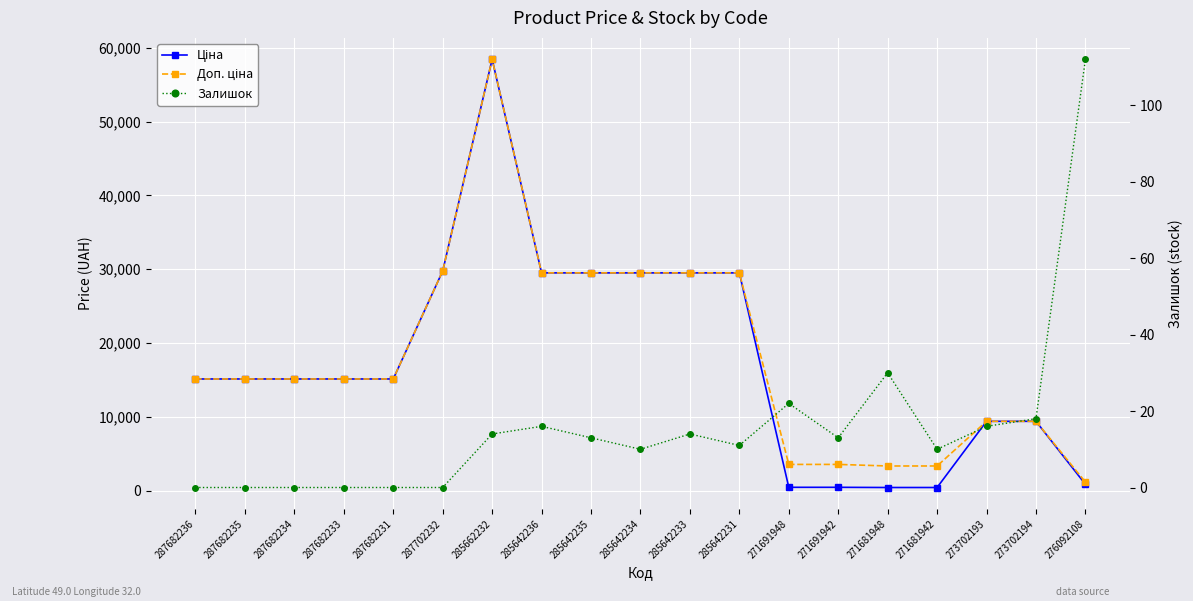

What is the maximum value shown in the chart?

58426.5